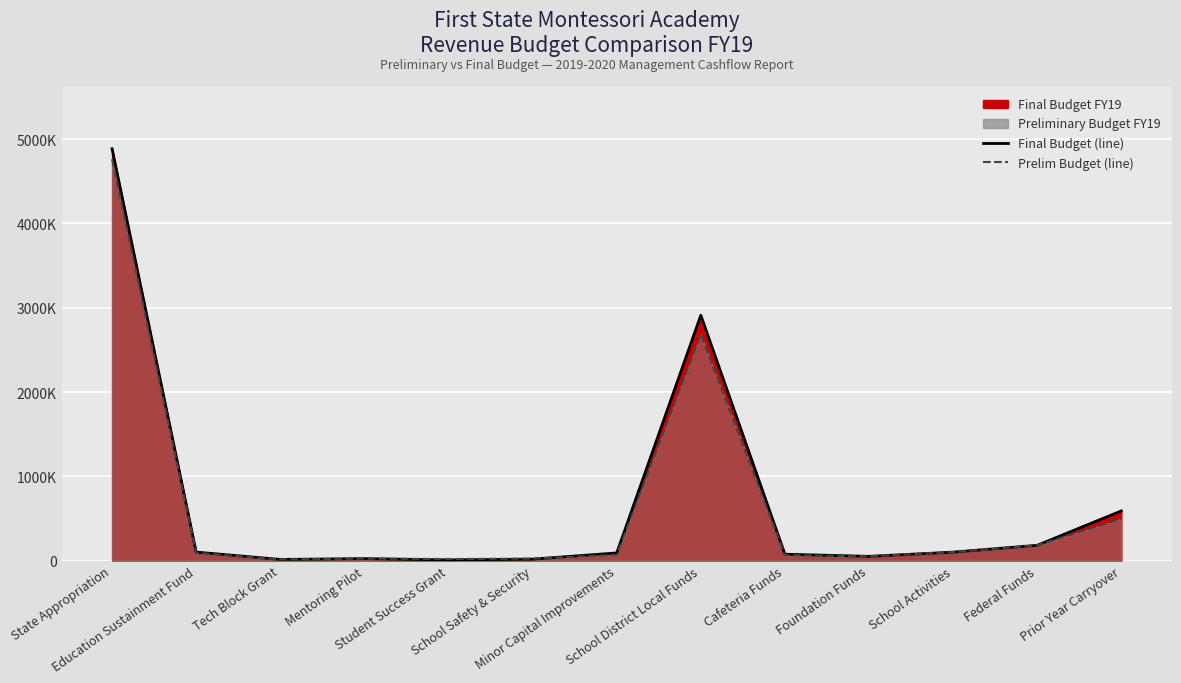

What is the value of the Final Budget (line) point at the 9th from the left?

75000